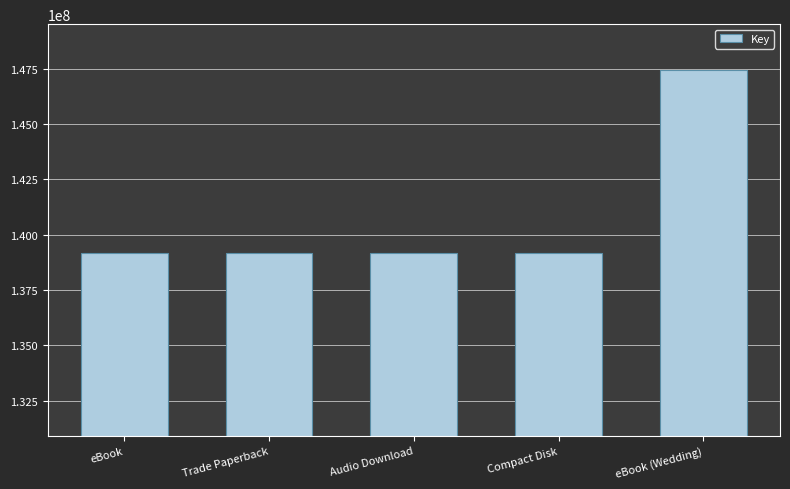

How many data points are above 139182075?

1